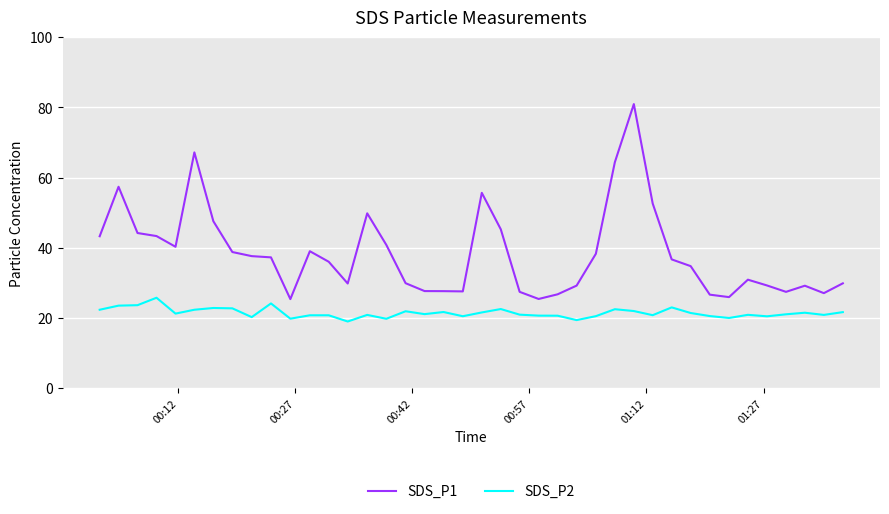

Rank the series by their average value, from highest to lowest.

SDS_P1, SDS_P2